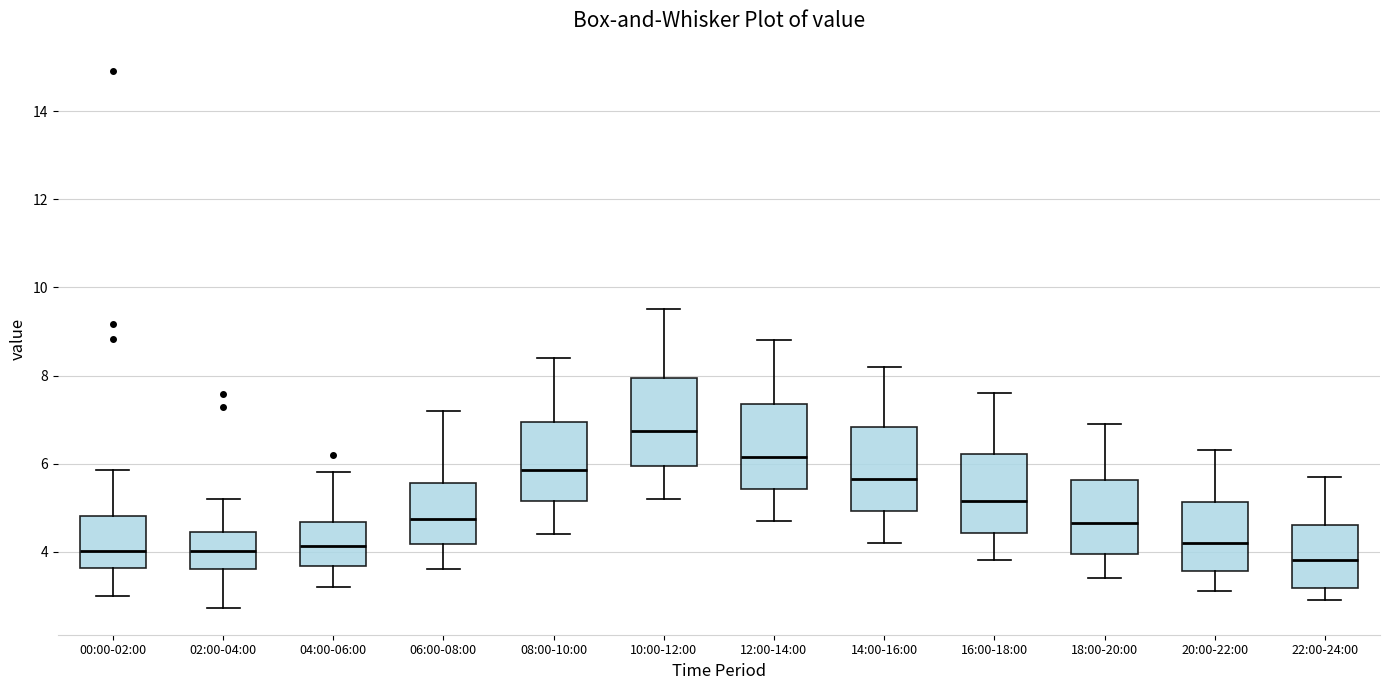

Where does the lower whisker of the box for 00:00-02:00 end on the y-axis? The values are not printed on the chart, so give them approximately, as read against the axis.

3.0